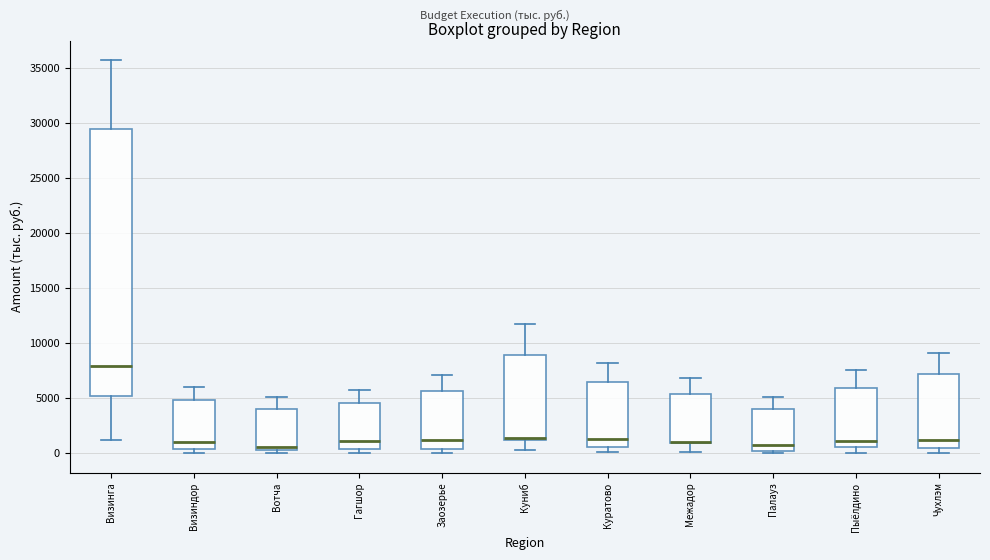

Reading left to right, transcribe this box plot: for each box, give where its median line is, the range the box spans, and where its two whiskers end, as read against the y-axis. The values are not printed on the chart, so give them approximately, as read against the axis.

Визинга: median 8000, box 5000 to 29500, whiskers 1000 to 35500
Визиндор: median 1000, box 500 to 5000, whiskers 0 to 6000
Вотча: median 500, box 0 to 4000, whiskers 0 (just below the box's lower edge) to 5000
Гагшор: median 1000, box 500 to 4500, whiskers 0 to 5500
Заозерье: median 1000, box 500 to 5500, whiskers 0 to 7000
Куниб: median 1500 (drawn on the box's lower edge), box 1000 to 9000, whiskers 500 to 11500
Куратово: median 1000, box 500 to 6500, whiskers 0 to 8000
Межадор: median 1000 (drawn on the box's lower edge), box 1000 to 5500, whiskers 0 to 7000
Палауз: median 500, box 0 to 4000, whiskers 0 (just below the box's lower edge) to 5000
Пыёлдино: median 1000, box 500 to 6000, whiskers 0 to 7500
Чухлэм: median 1000, box 500 to 7000, whiskers 0 to 9000